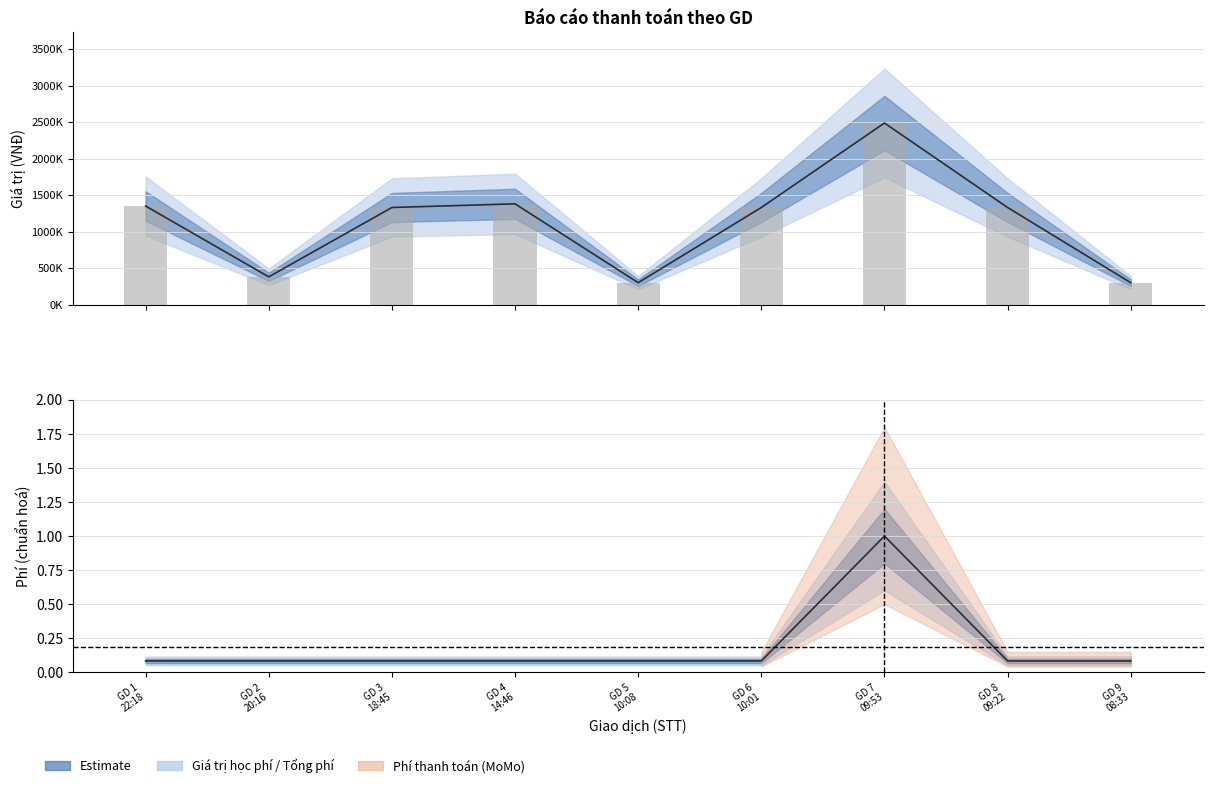

Count the number of values greater than 1330000.

3